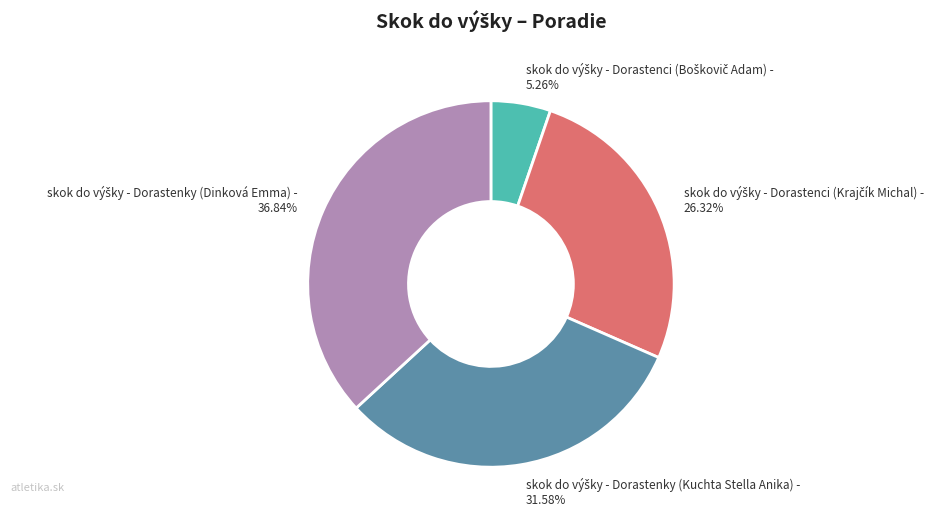

To the nearest percent, what is the average slice percentage?

25%